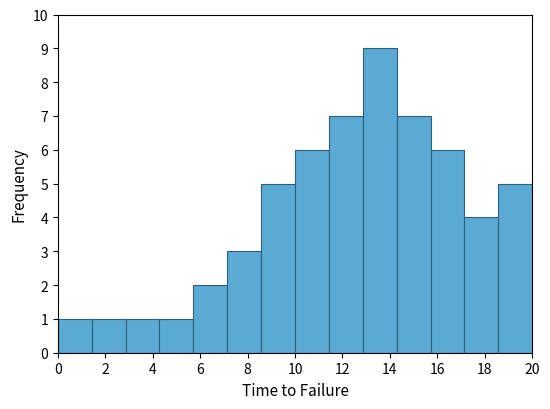

Reading left to right, list every bar in this chart as the range it spans on the x-axis followed by its height. Neither the bar edges nor the heights are printed on the chart, so give them approximately, as read against the axes.

0.0 to 1.4: 1
1.4 to 2.8: 1
2.8 to 4.2: 1
4.2 to 5.8: 1
5.8 to 7.2: 2
7.2 to 8.6: 3
8.6 to 10.0: 5
10.0 to 11.4: 6
11.4 to 12.8: 7
12.8 to 14.2: 9
14.2 to 15.8: 7
15.8 to 17.2: 6
17.2 to 18.6: 4
18.6 to 20.0: 5